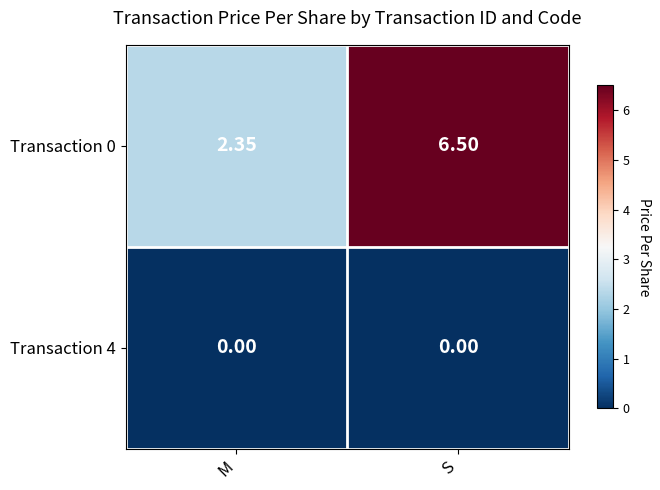

Is the value of Transaction 4 at S greater than the value of Transaction 0 at M?

No